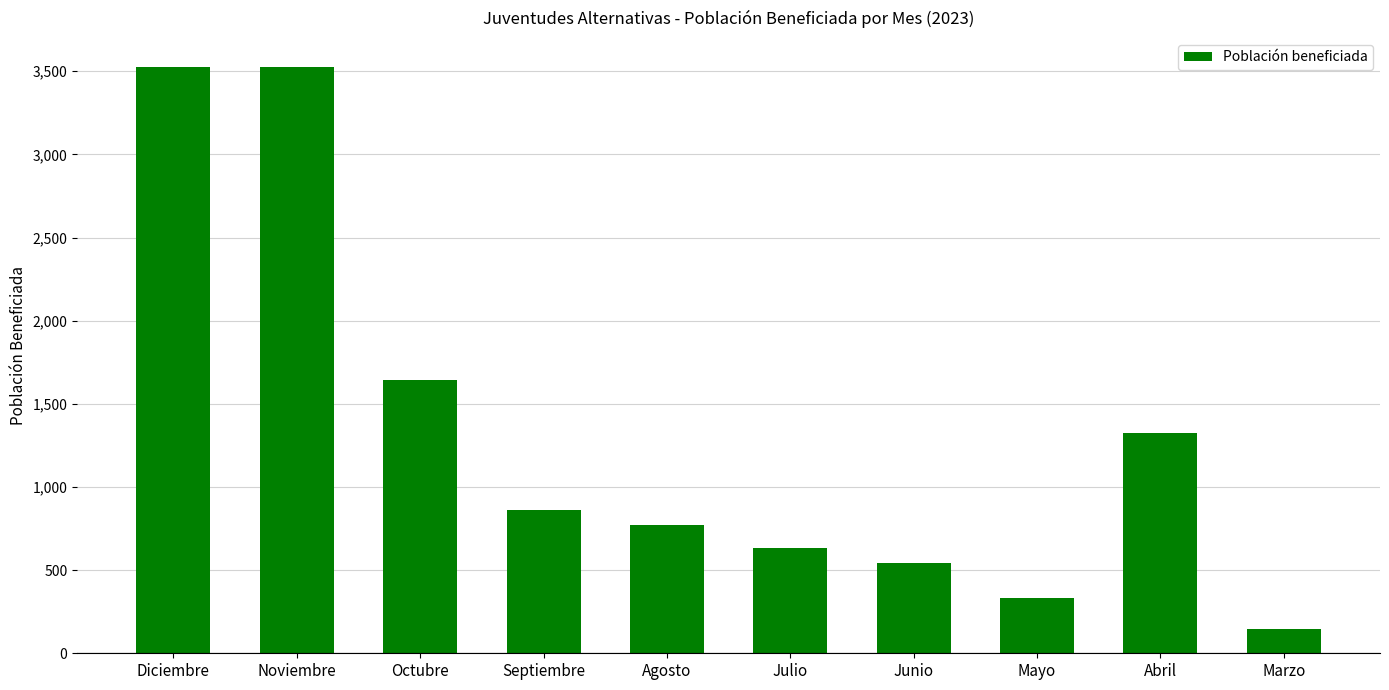

The value at Septiembre is 1171. True or false?

False